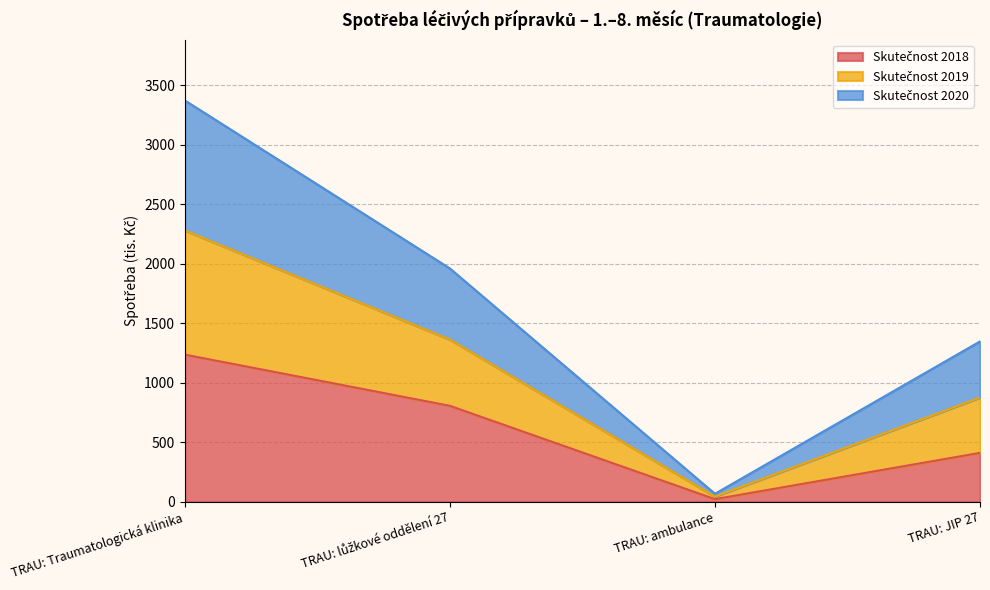

How many series are shown in this chart?

3